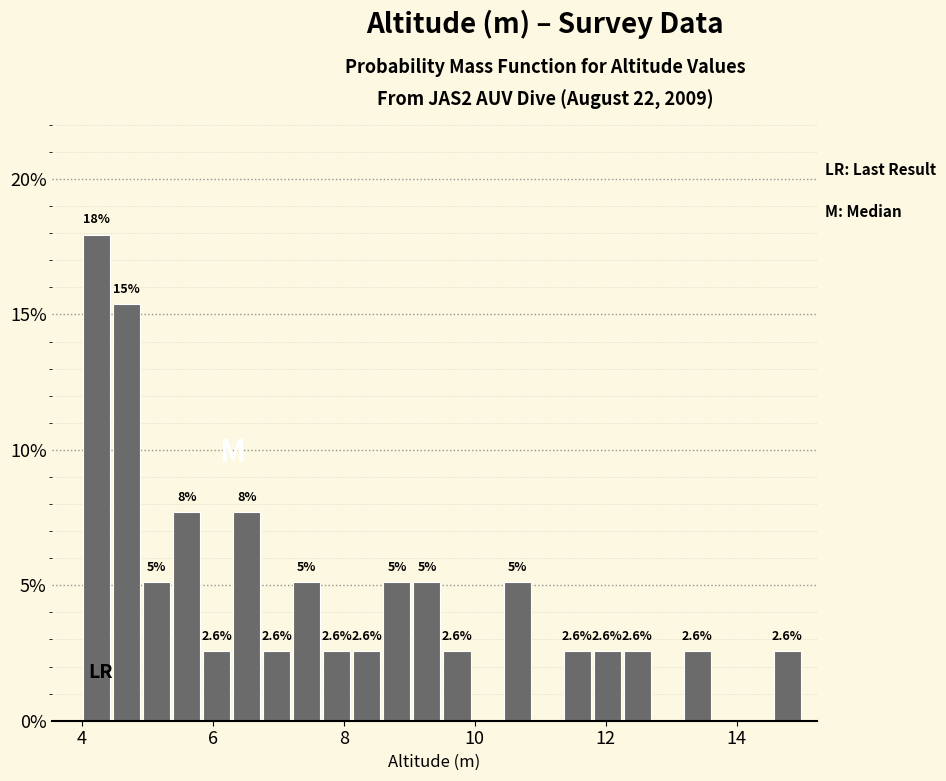

Read against the x-axis, roughly where is the centre of the tallest bar?

4.2